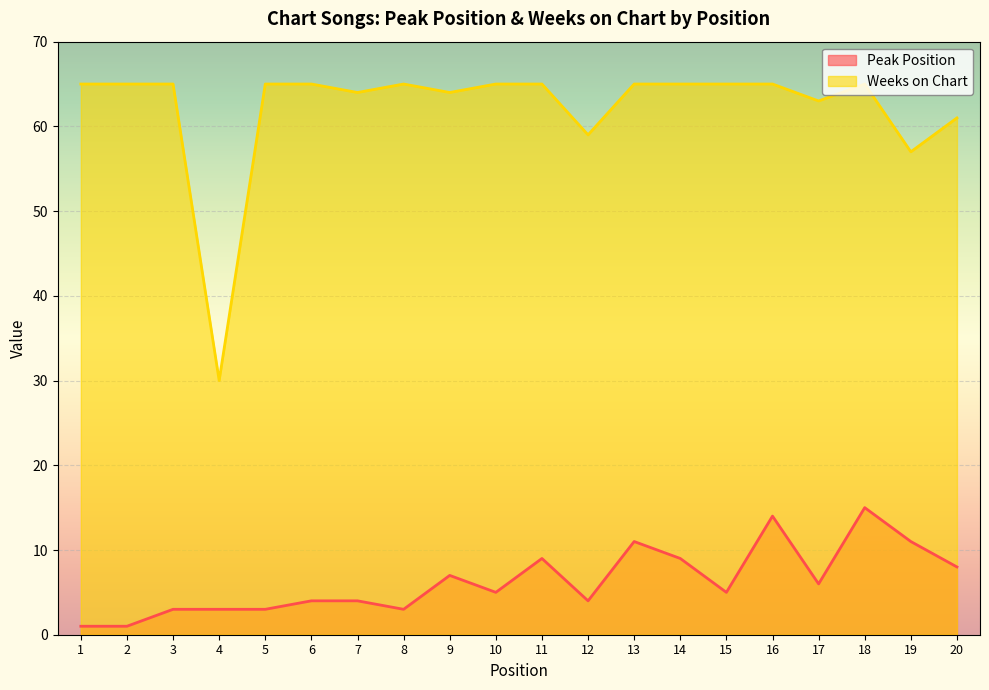

How many interior local valleys does the Weeks on Chart series have?

6